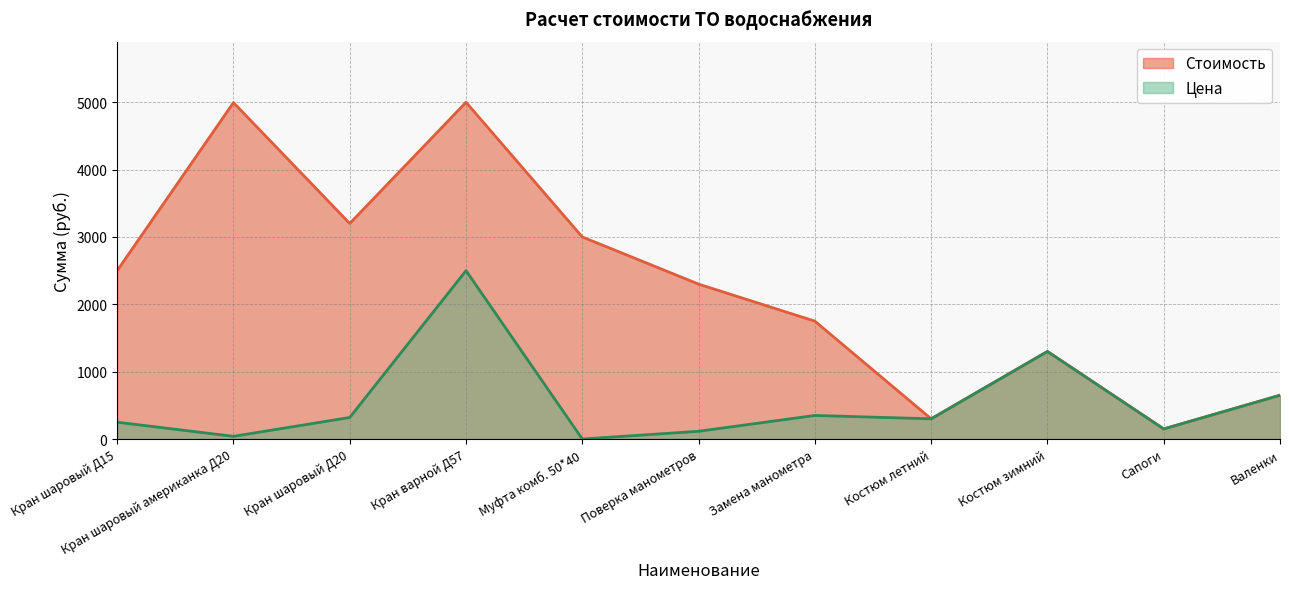

How many values in the Стоимость series exceed 2300?

5